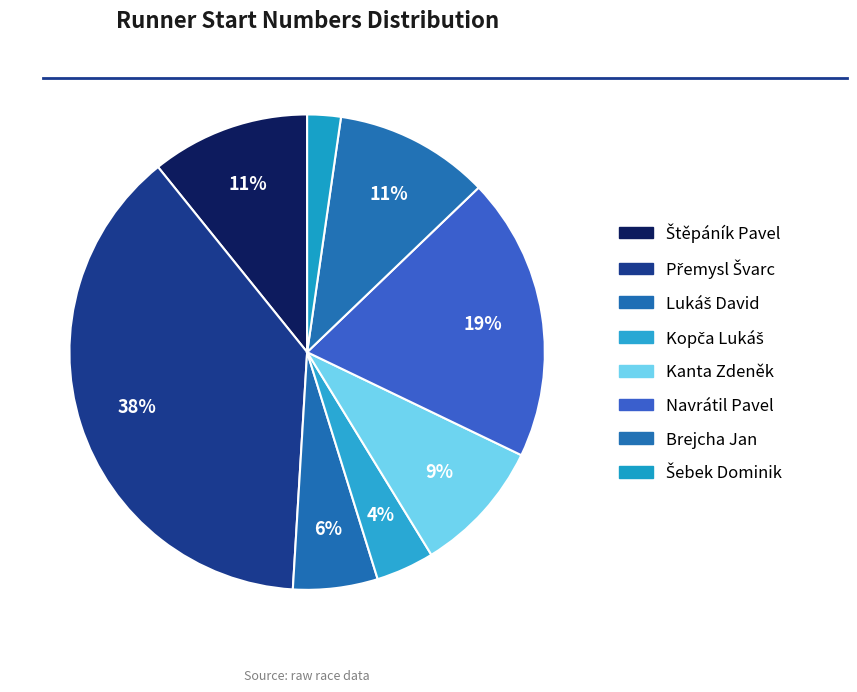

To the nearest percent, what percentage of the pie is Navrátil Pavel?

19%